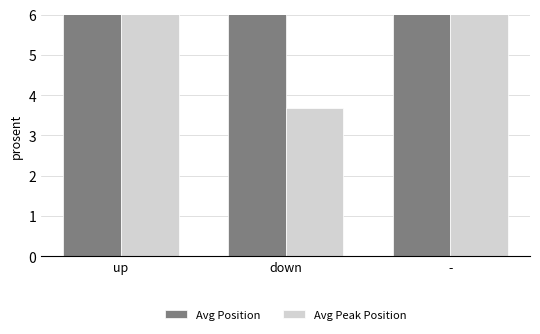

At how many categories does at least one series exceed 23?

1